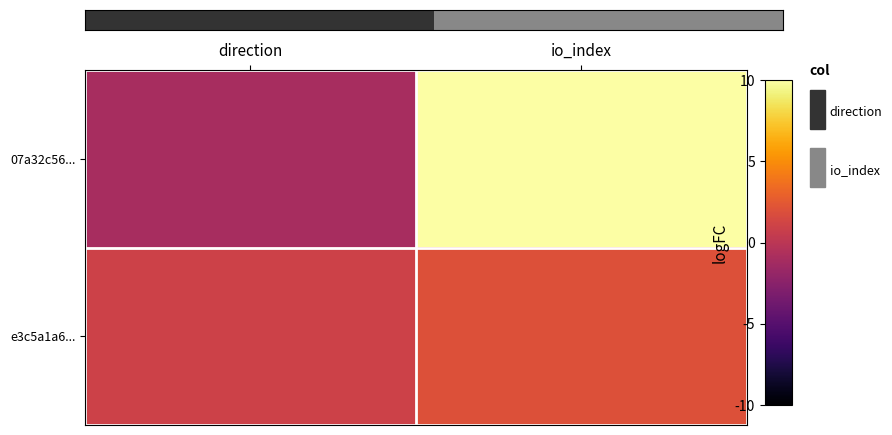

Which label corresponds to the largest value in the chart?

io_index